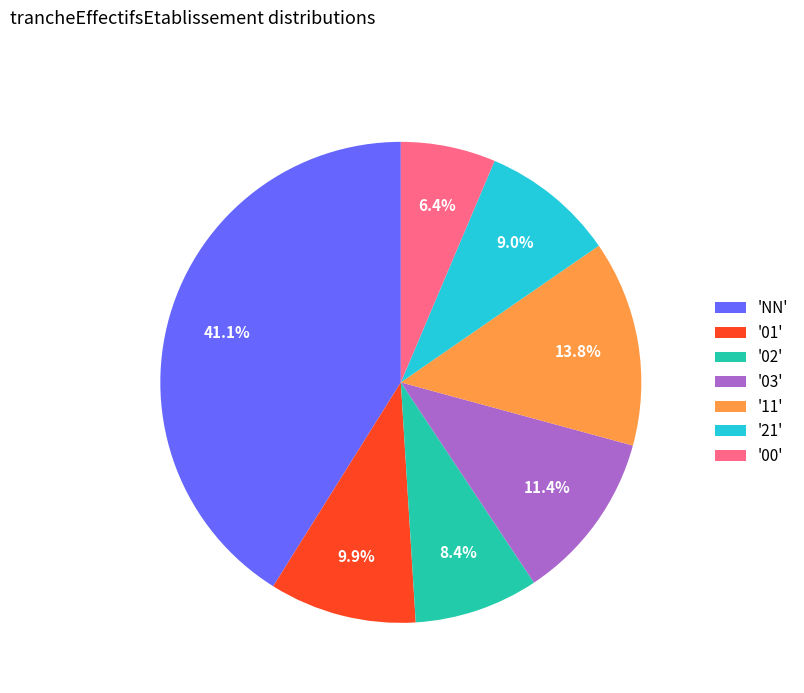

Is the sum of '02' and '00' greater than half?

No